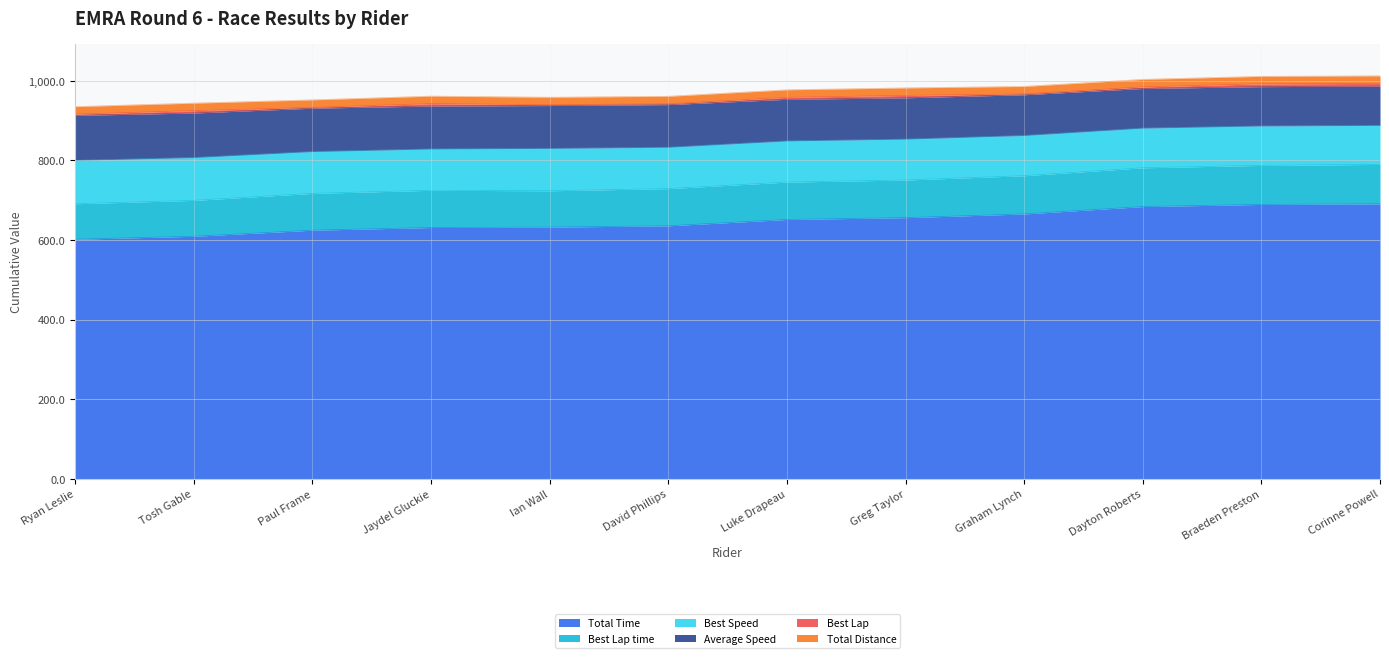

True or false: Average Speed and Total Time cross at least once.

False